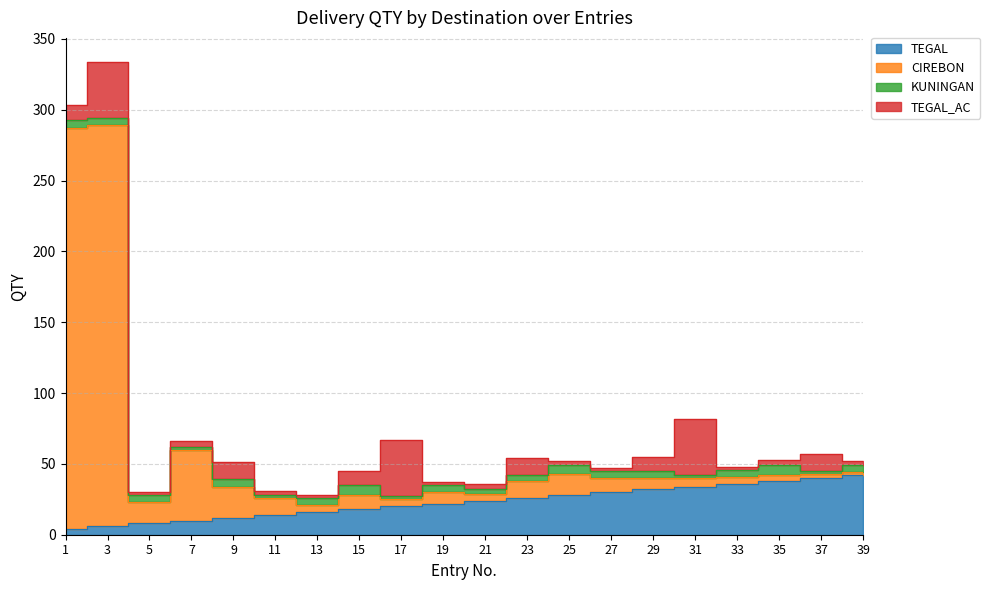

How many interior local valleys does the CIREBON series have?

4